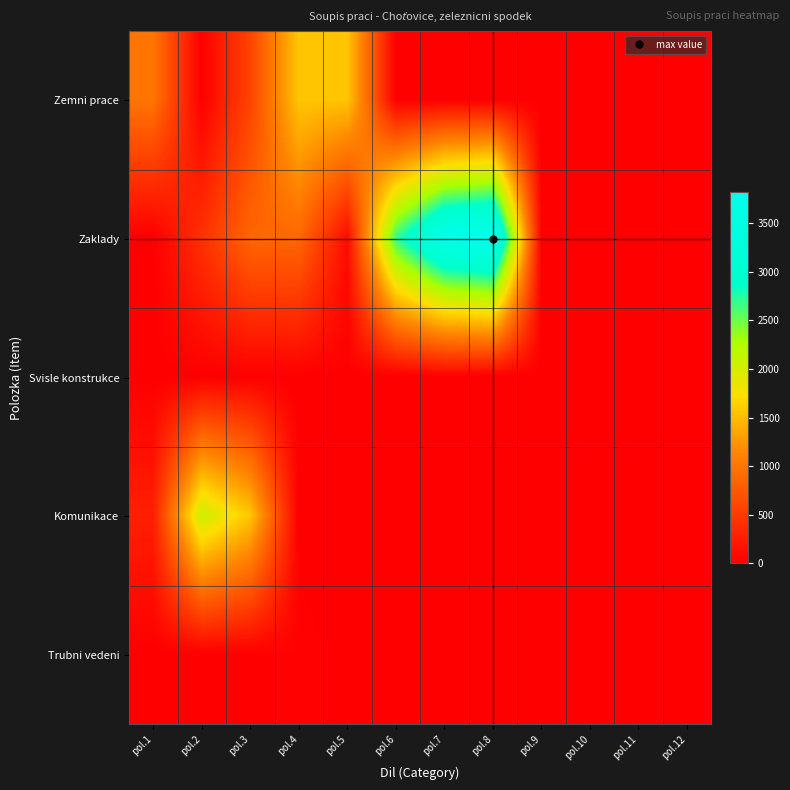

Reading left to right, transcribe all the data shown in this chart.

Zemni prace: pol.1=988.0	pol.2=10.0	pol.3=570.2	pol.4=1566.0	pol.5=1566.0	pol.6=0.0	pol.7=0.0	pol.8=0.0	pol.9=0.0	pol.10=0.0	pol.11=0.0	pol.12=0.0
Zaklady: pol.1=0.0	pol.2=415.8	pol.3=864.0	pol.4=881.0	pol.5=112.3	pol.6=2695.0	pol.7=3639.0	pol.8=3821.0	pol.9=0.0	pol.10=0.0	pol.11=0.0	pol.12=0.0
Svisle konstrukce: pol.1=0.0	pol.2=0.0	pol.3=0.0	pol.4=0.0	pol.5=0.0	pol.6=0.0	pol.7=5.6	pol.8=0.0	pol.9=0.0	pol.10=0.0	pol.11=0.0	pol.12=0.0
Komunikace: pol.1=270.4	pol.2=2073.0	pol.3=1566.0	pol.4=0.0	pol.5=0.0	pol.6=0.0	pol.7=0.0	pol.8=0.0	pol.9=0.0	pol.10=0.0	pol.11=0.0	pol.12=0.0
Trubni vedeni: pol.1=0.0	pol.2=0.0	pol.3=0.0	pol.4=28.0	pol.5=3.0	pol.6=0.0	pol.7=0.0	pol.8=0.0	pol.9=0.0	pol.10=0.0	pol.11=0.0	pol.12=0.0